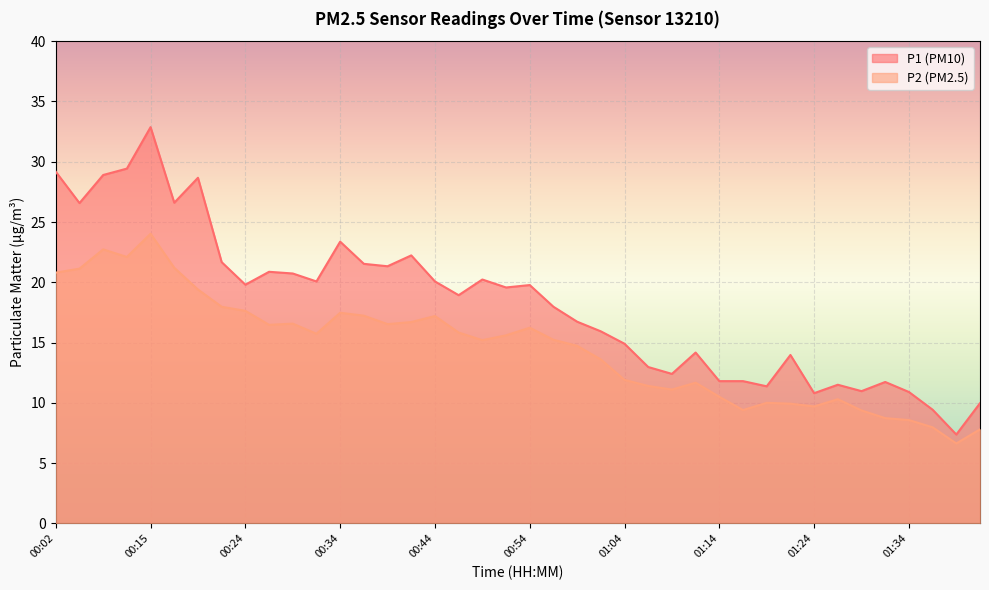

The value of P2 at 00:27 is 27.6. True or false?

False